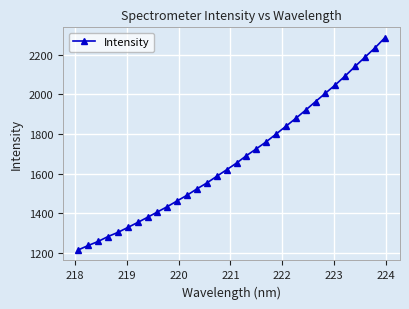

What is the sum of all values?

53674.9